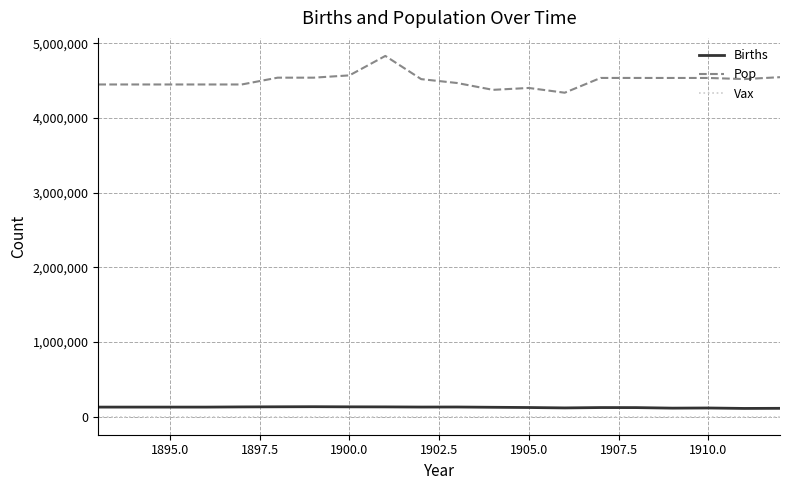

Which series has the largest range (max minus min)?

Pop